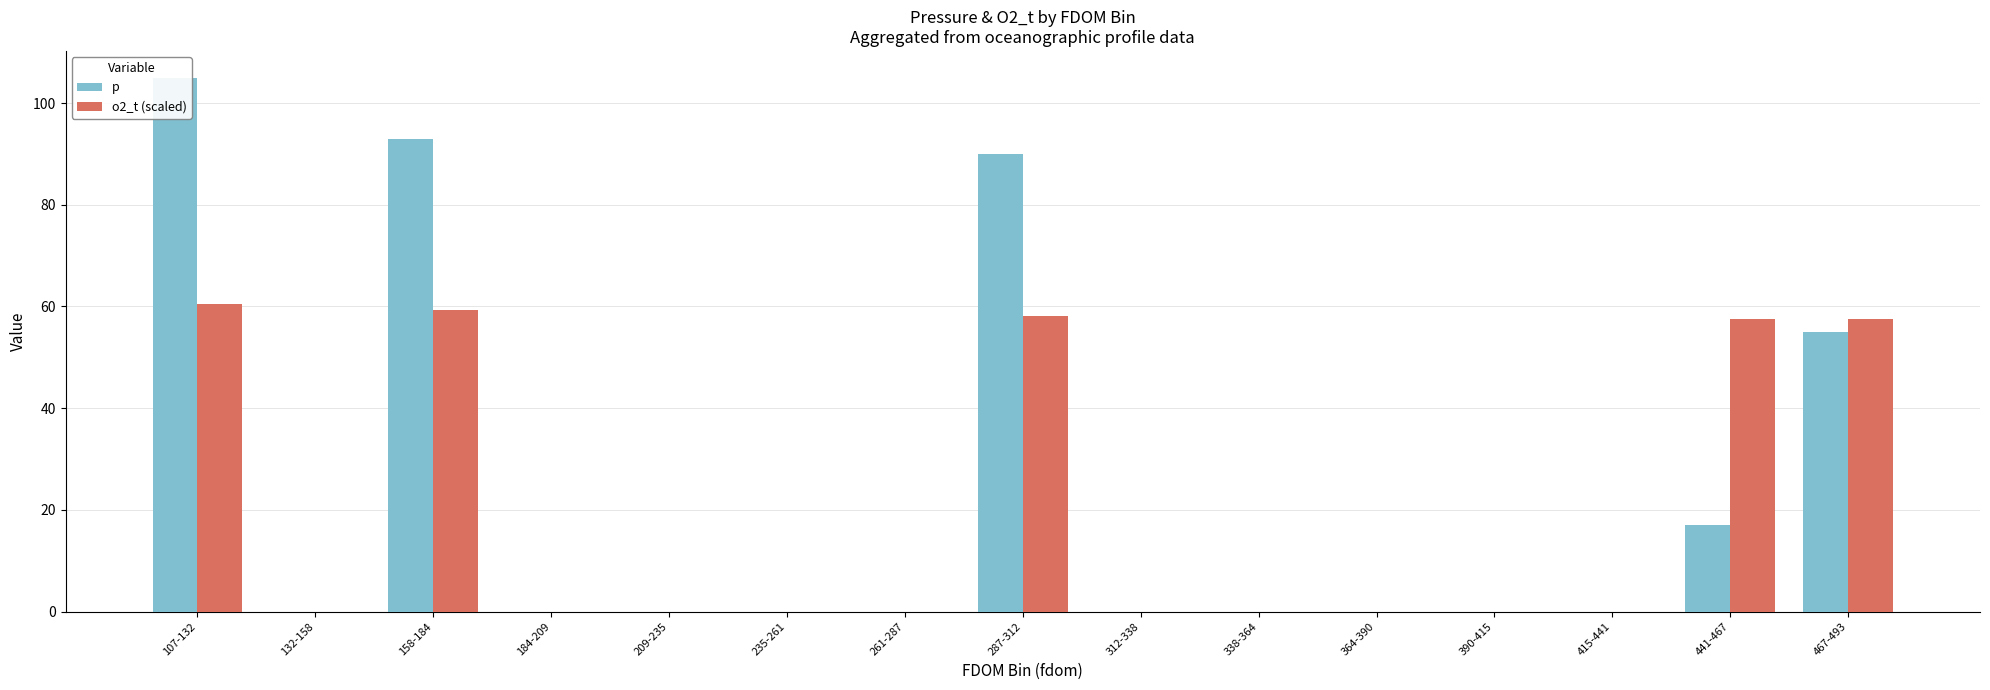

Reading left to right, transcribe all the data shown in this chart.

p: 105.0	0.0	93.0	0.0	0.0	0.0	0.0	90.0	0.0	0.0	0.0	0.0	0.0	17.0	54.9
o2_t (scaled): 60.5	0.0	59.3	0.0	0.0	0.0	0.0	58.1	0.0	0.0	0.0	0.0	0.0	57.4	57.5